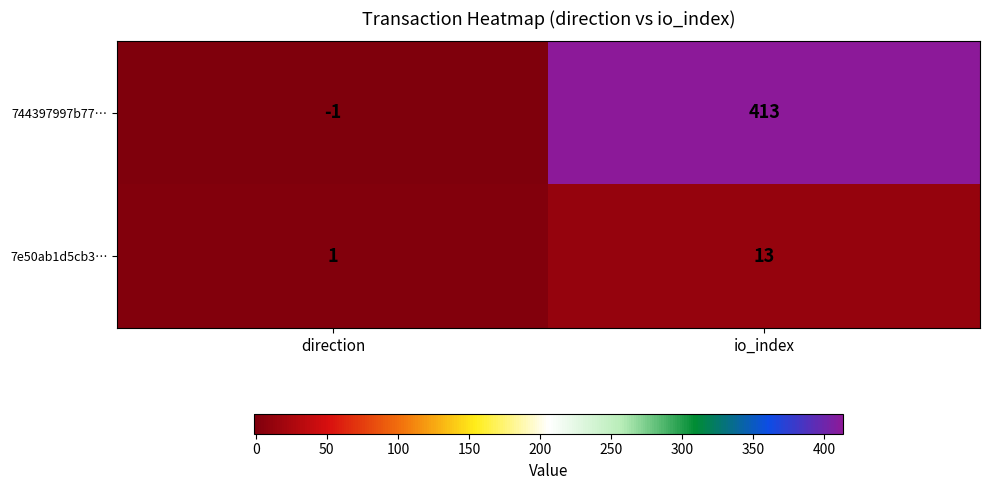

Reading right to left, what are all the values shown in this chart?

744397997b77…: 413	-1
7e50ab1d5cb3…: 13	1